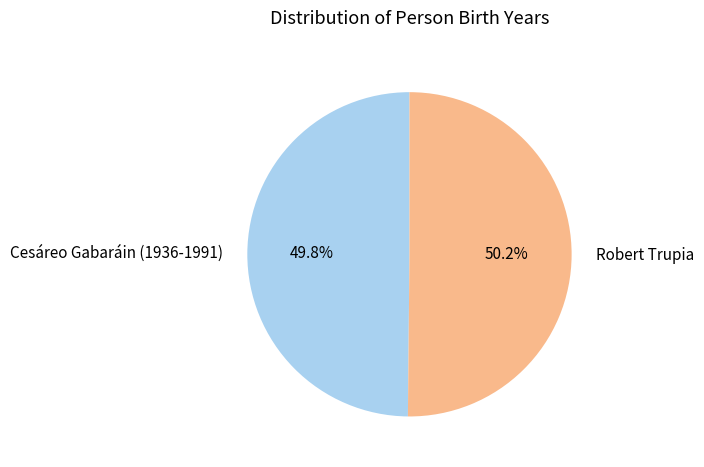

What is the ratio of the value at Robert Trupia to the value at Cesáreo Gabaráin (1936-1991)?

1.0